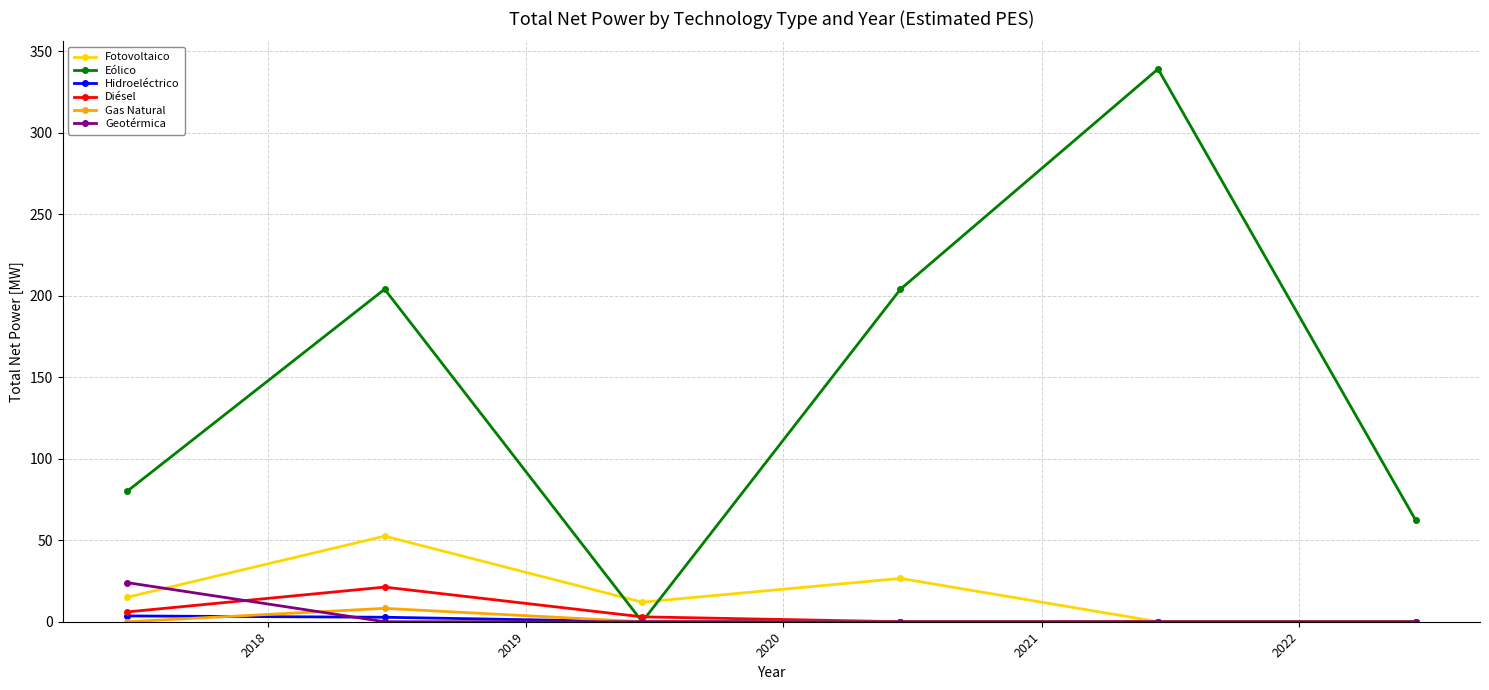

Which series has the largest range (max minus min)?

Eólico